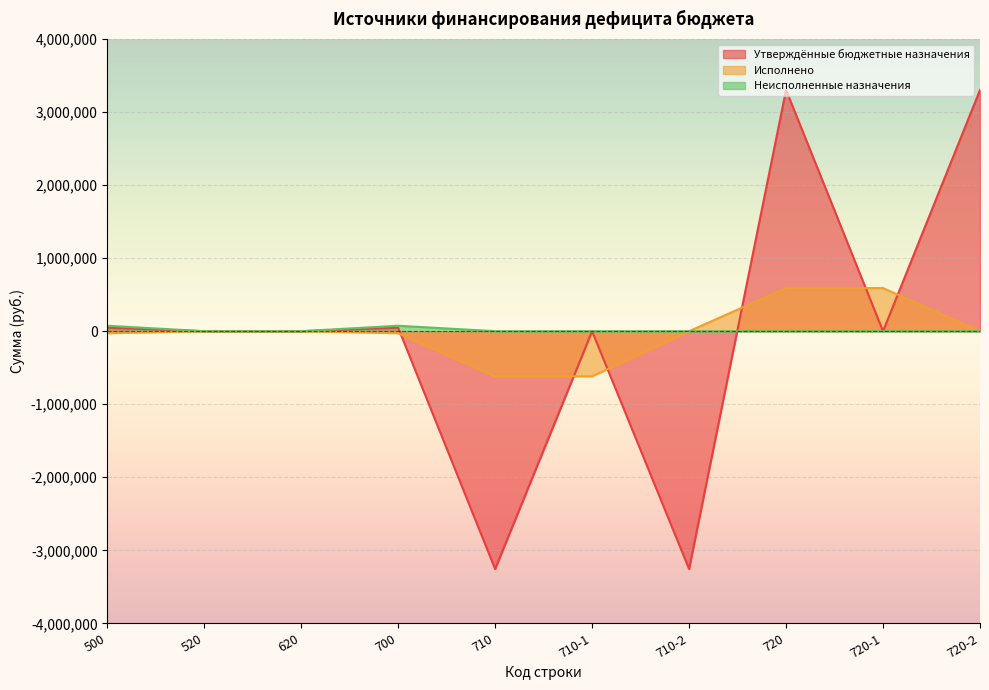

Does the chart display data point markers on the line(s)?

No